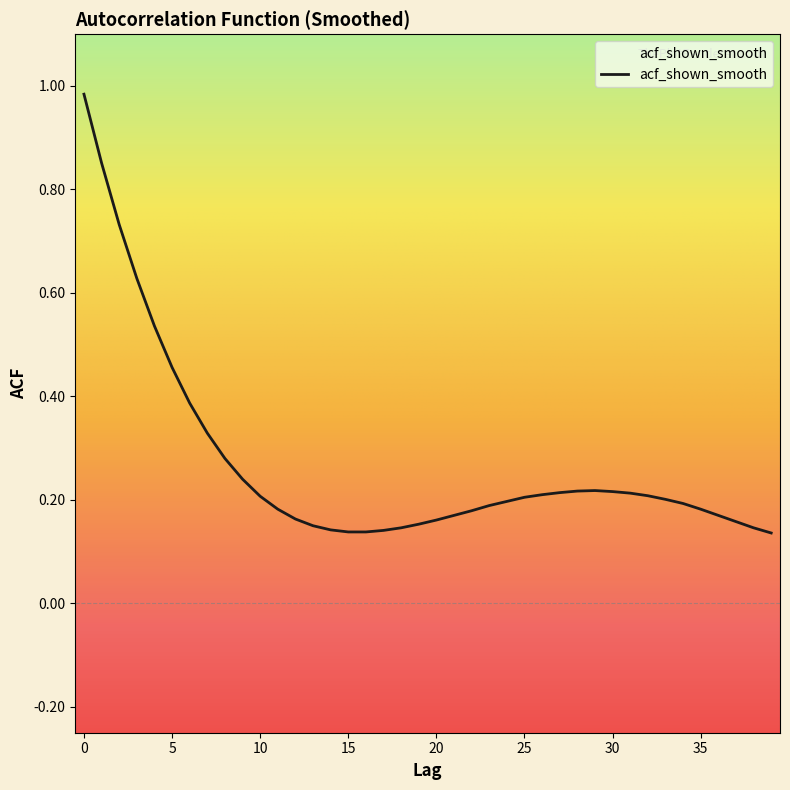

Which category has the lowest value across all series?

39